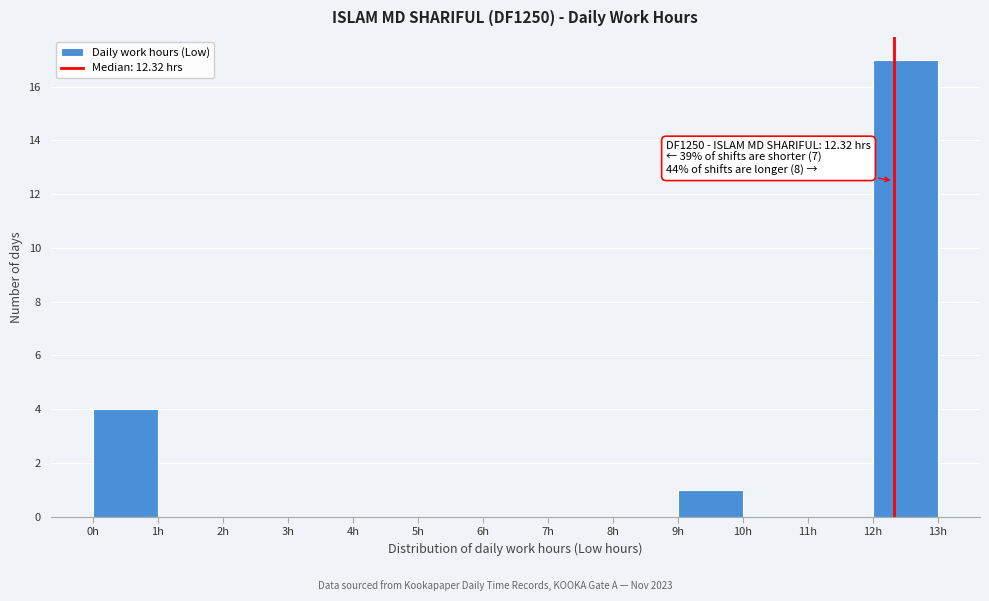

Over which range of the x-axis is the bar tallest?

12 to 13